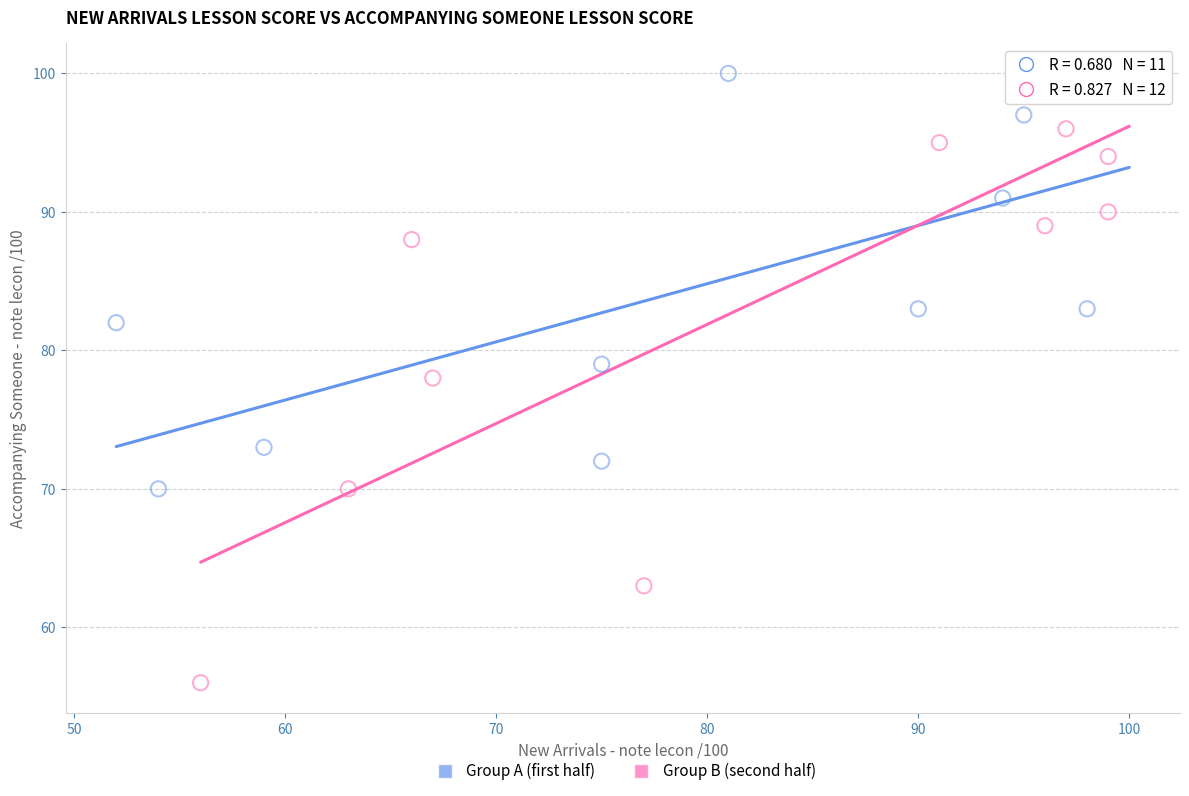

Which series reaches the minimum Y coordinate?

Group B (second half)